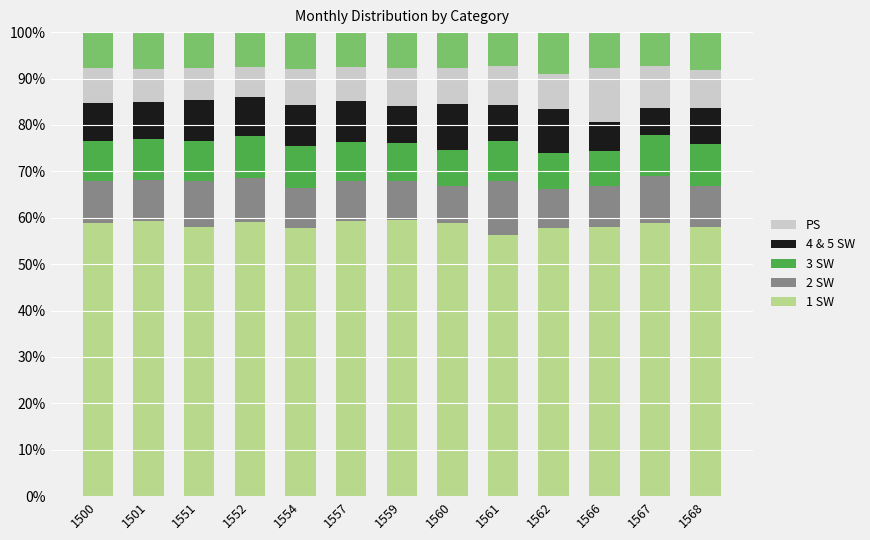

How many bars are there in each group?

5